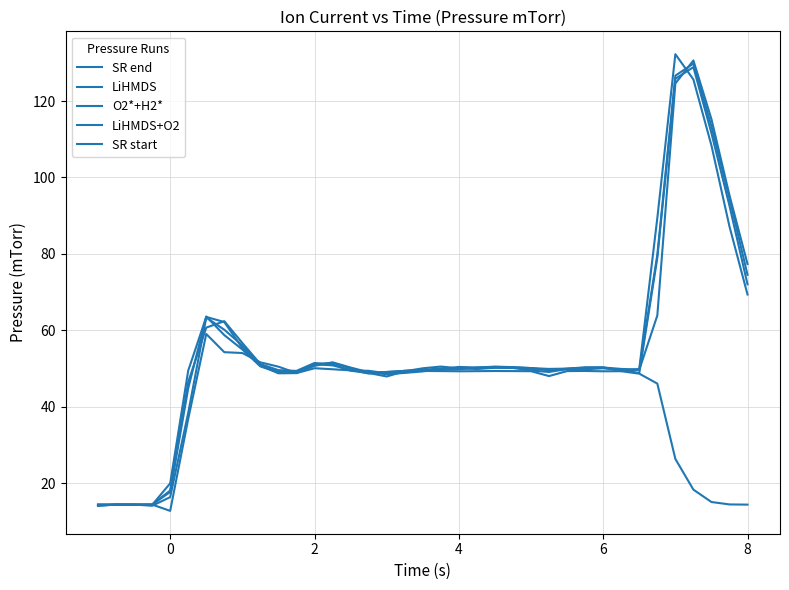

Does the chart display data point markers on the line(s)?

No